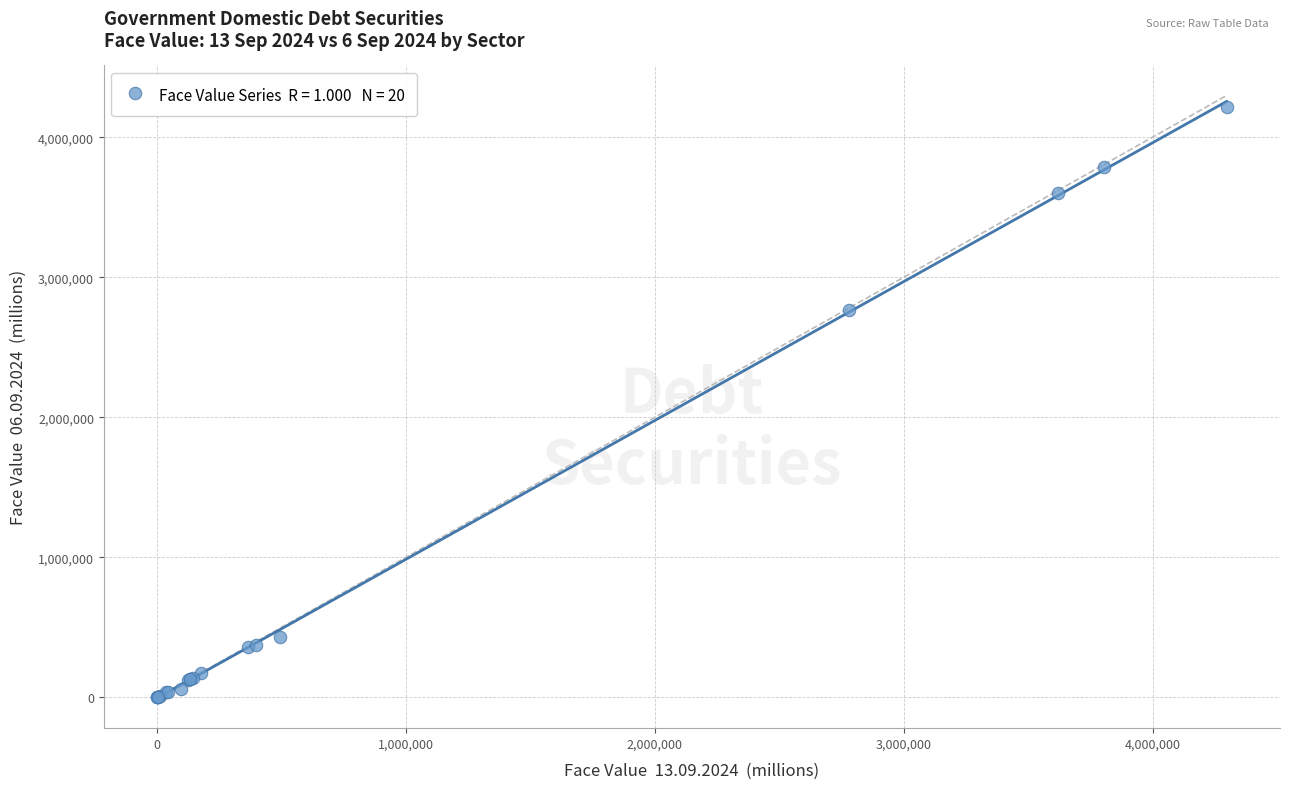

What Y value in the scatter plot is closest to 2108573?

2767718.2